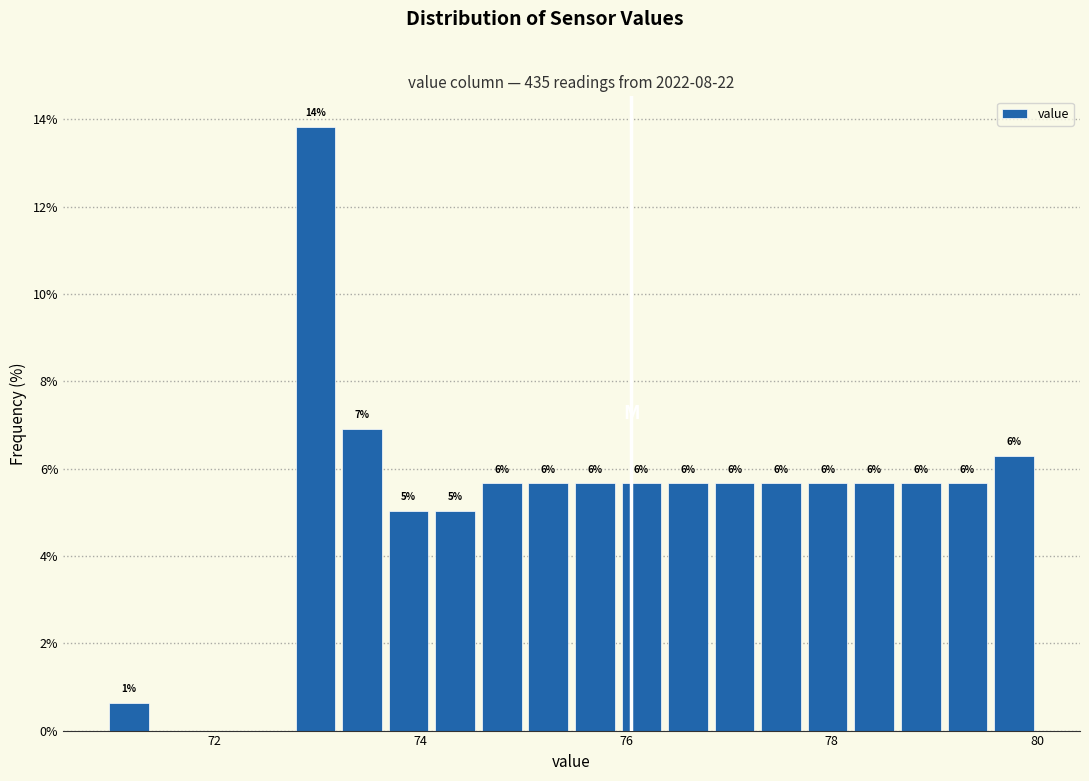

Around what value on the x-axis is the tallest bar? Give the approximate position of its centre, as read against the axis.

73.0